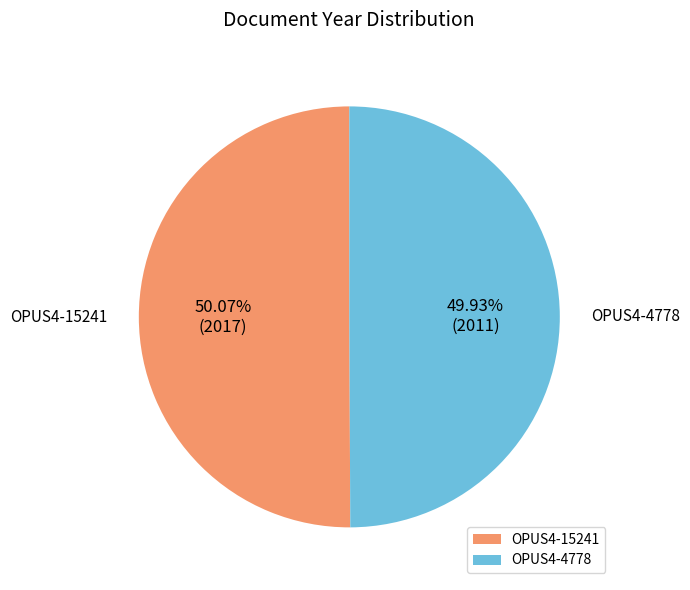

The OPUS4-15241 slice represents 41% of the pie. True or false?

False